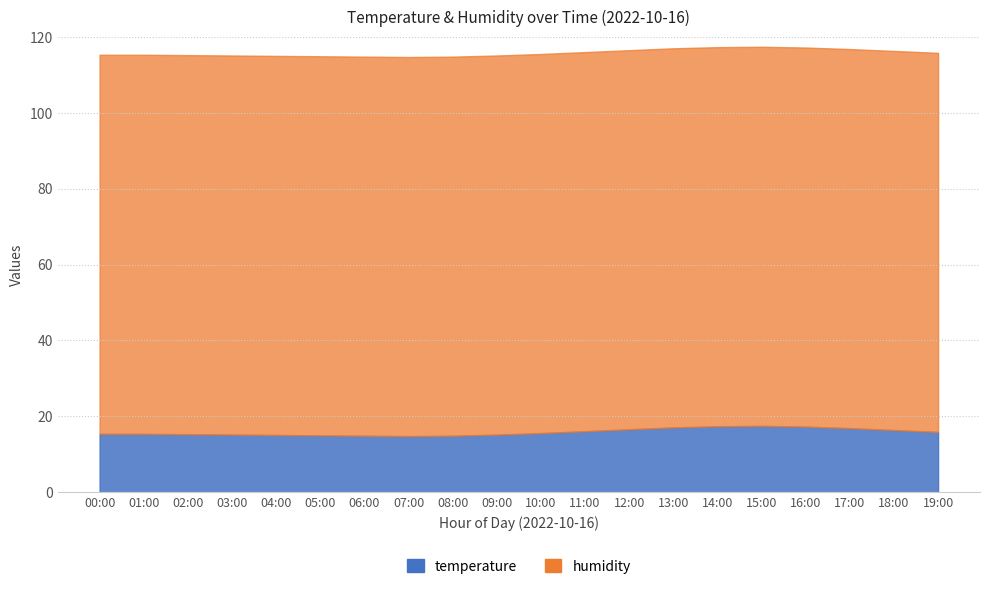

At 02:00, list the series in order from smallest to largest.

temperature, humidity